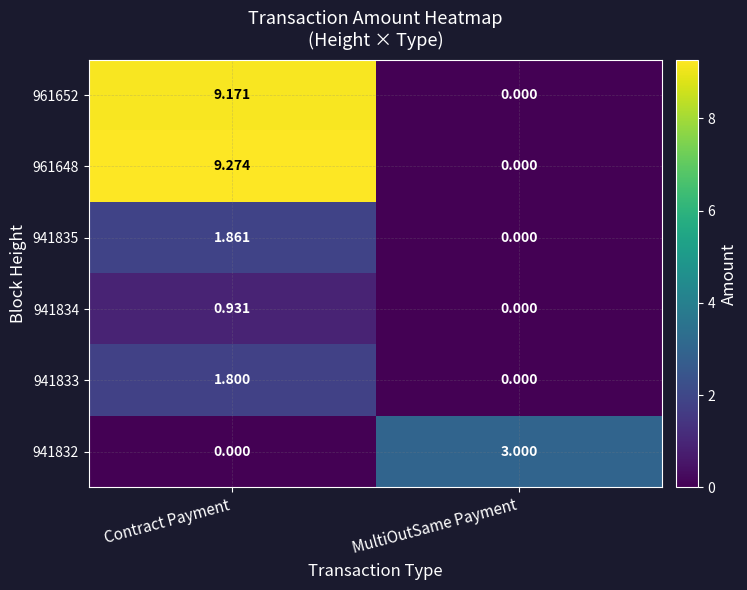

Which category has the lowest value in the 941835 series?

MultiOutSame Payment